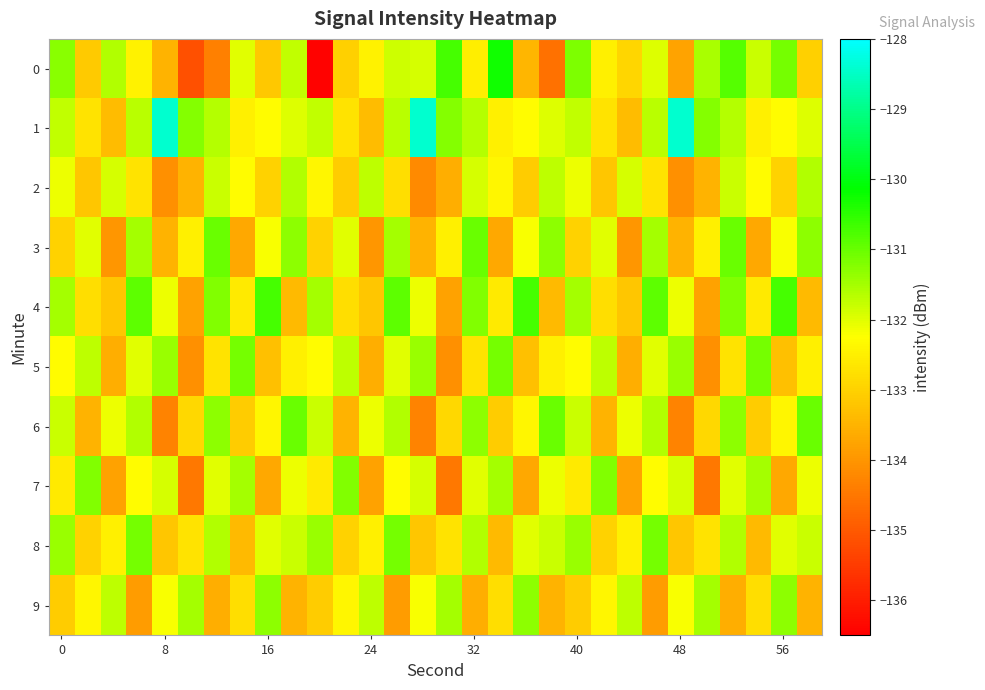

What is the greatest value displayed?

-128.4